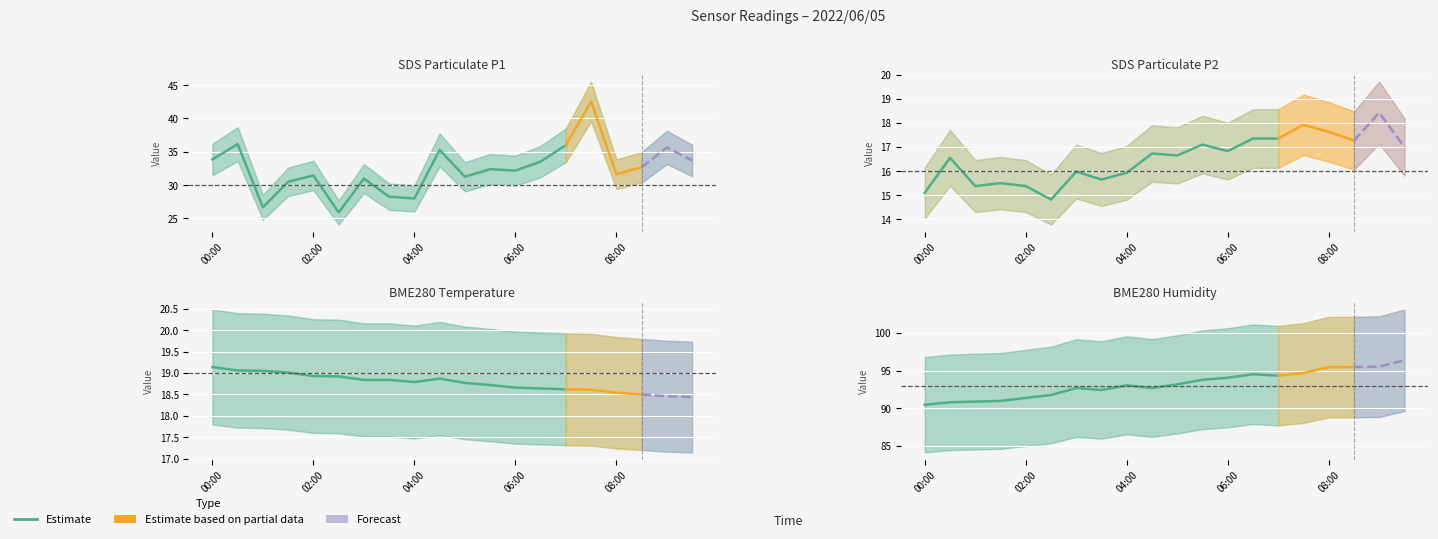

Which series has the widest spread of values?

SDS_P1